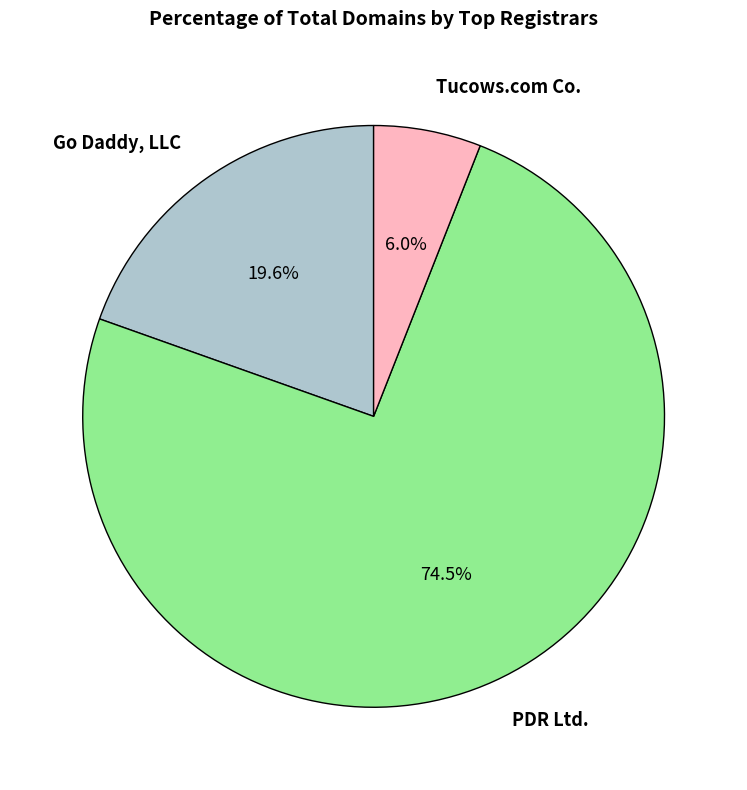

Which slice is the smallest?

Tucows.com Co.